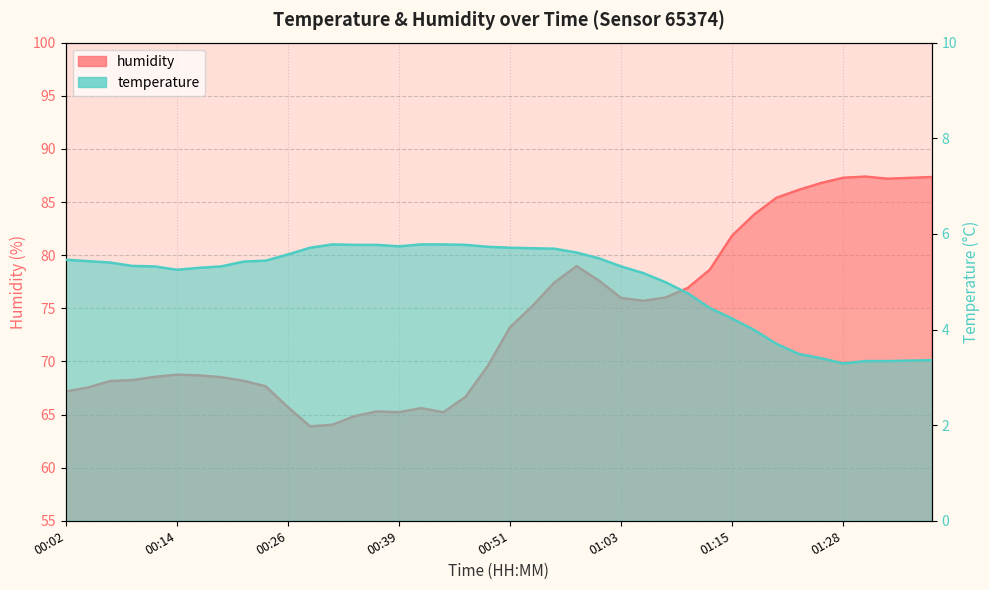

Rank the series at 01:01 from highest to lowest value.

humidity, temperature